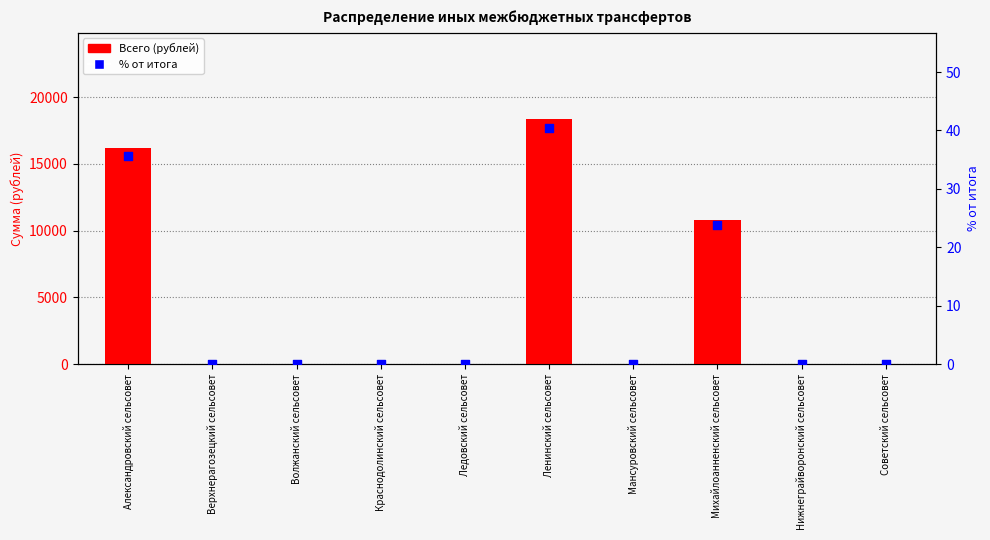

Is the value of Всего (рублей) at Советский сельсовет greater than the value of % от итога at Ленинский сельсовет?

No